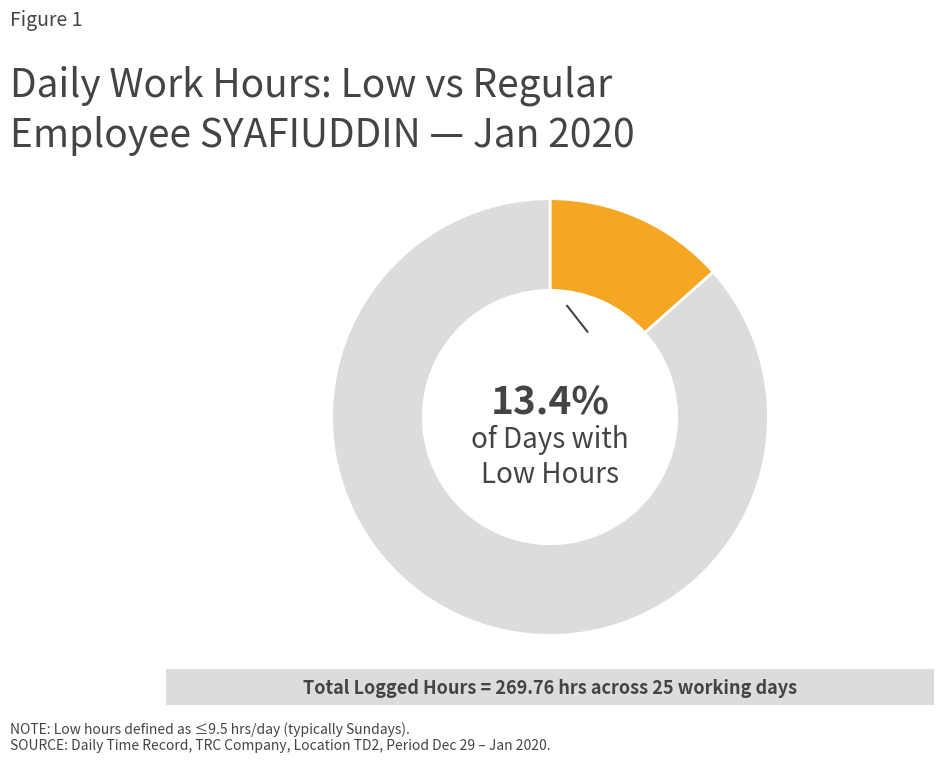

Is there a majority slice in this chart?

Yes